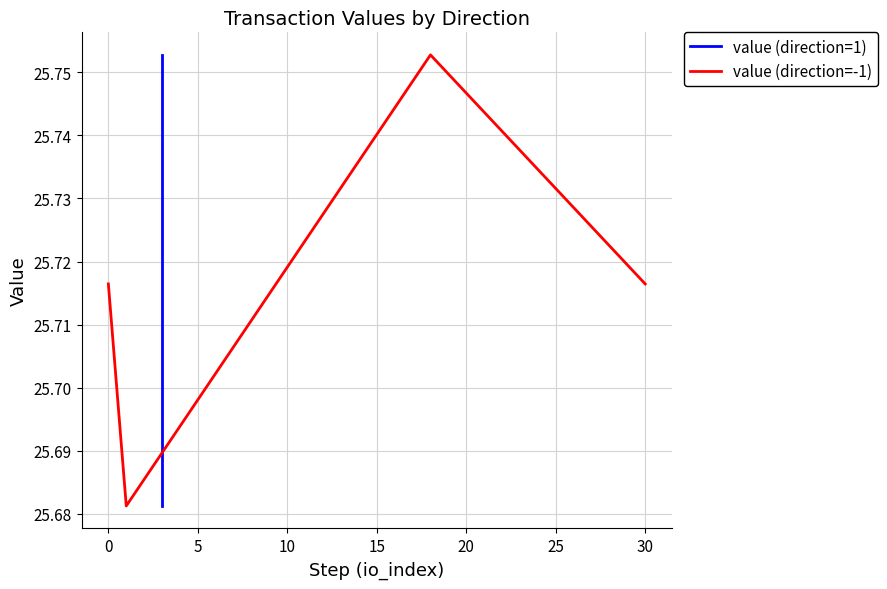

At how many categories does at least one series exceed 25?

4